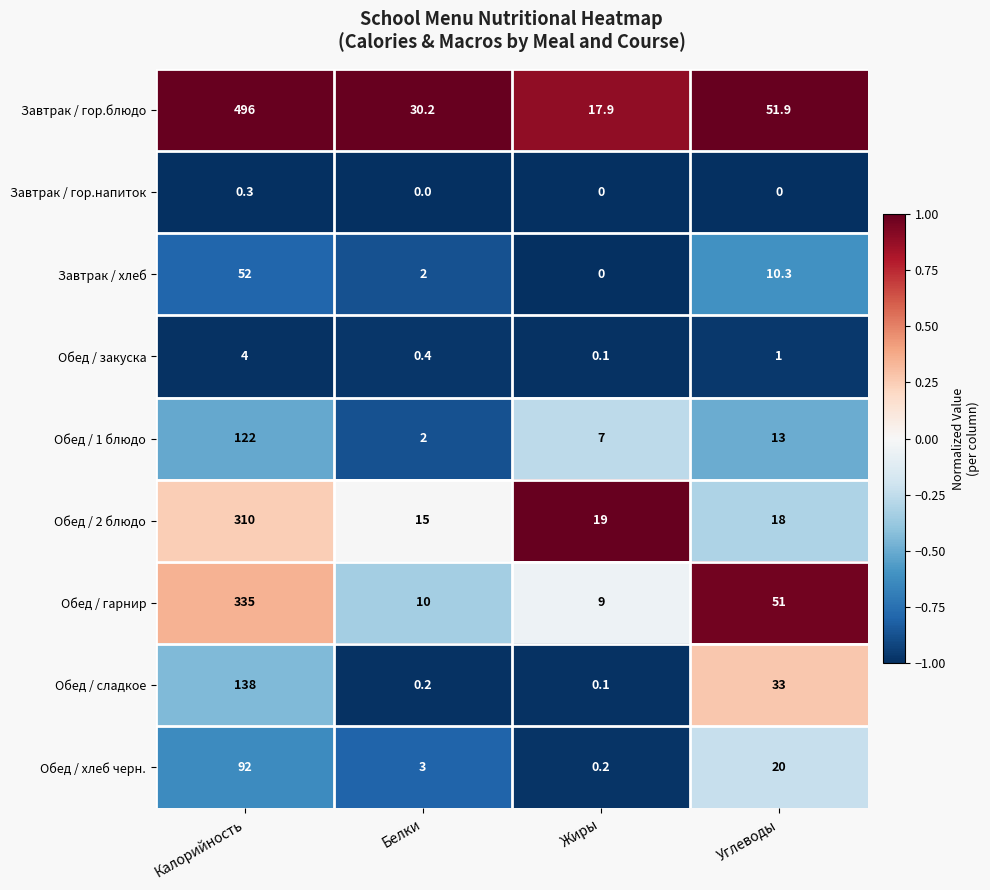

At which category does the chart reach its peak across all series?

Калорийность